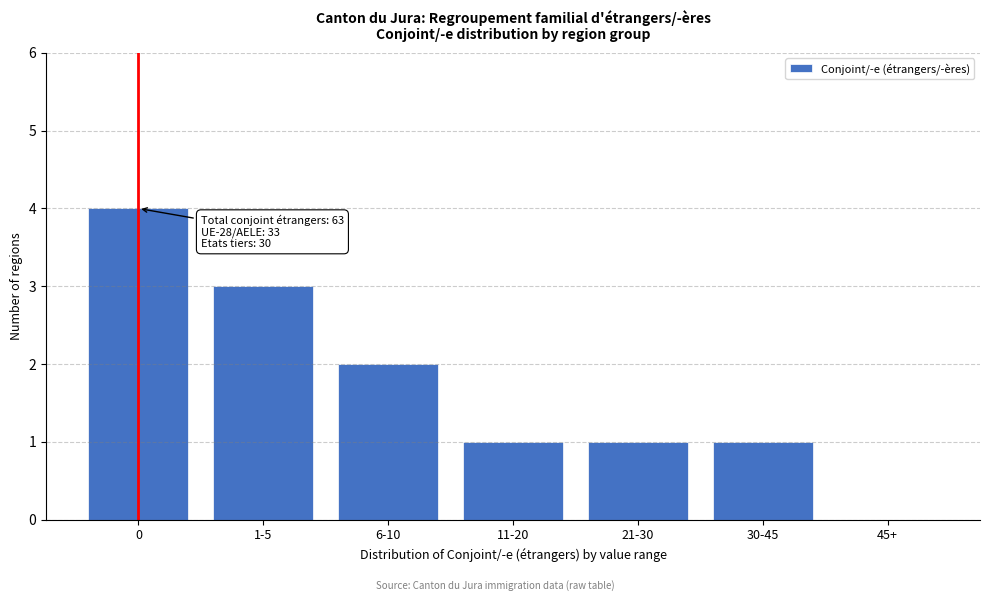

Reading right to left, what are all the values shown in this chart?

45+=0	30-45=1	21-30=1	11-20=1	6-10=2	1-5=3	0=4